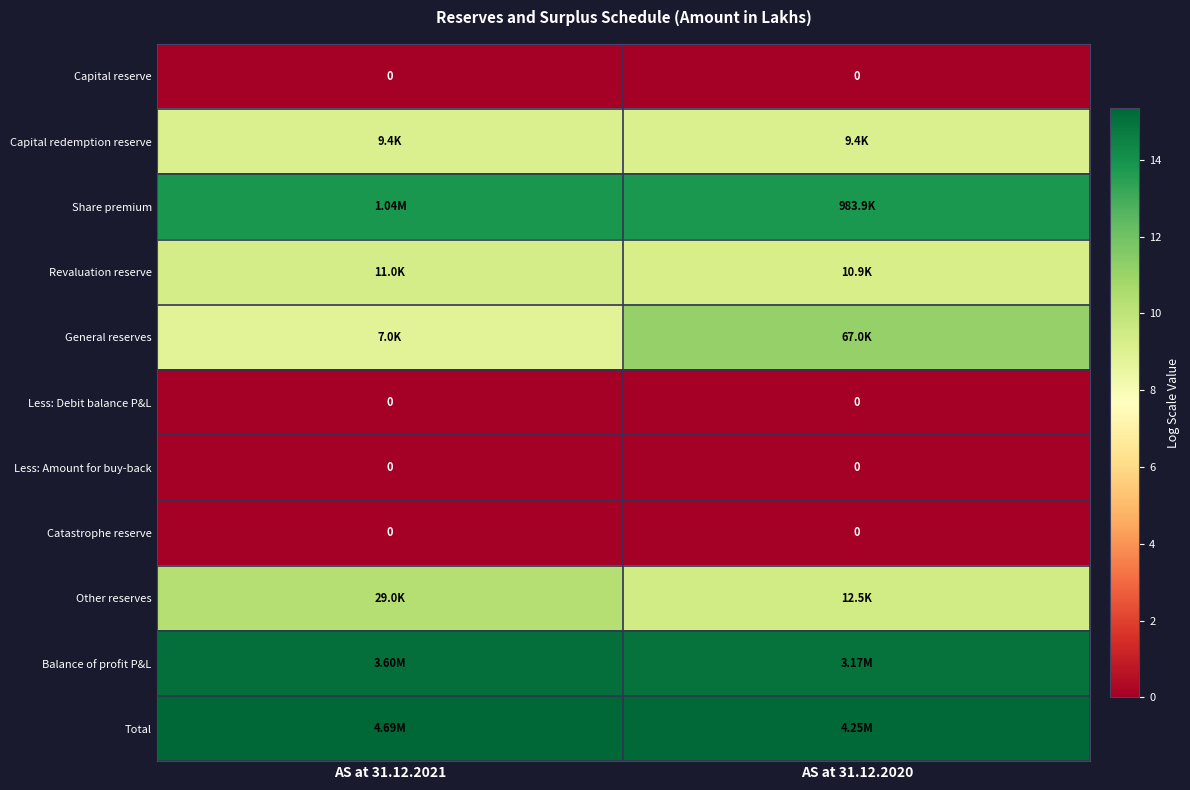

Is it true that Less: Debit balance P&L equals 0.0 at AS at 31.12.2020?

True